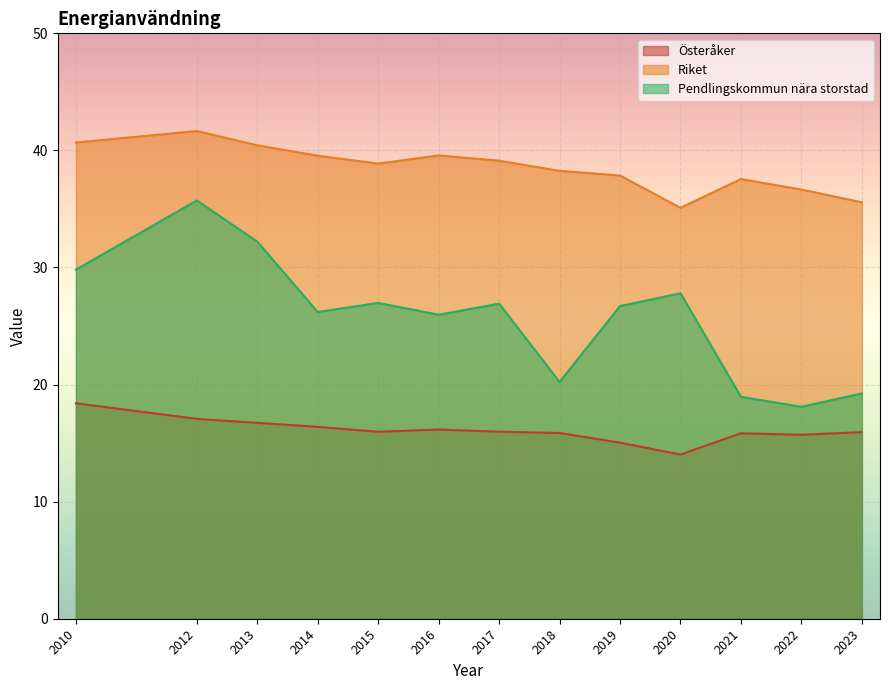

What is the difference between the Pendlingskommun nära storstad values at 2012 and 2013?

3.5